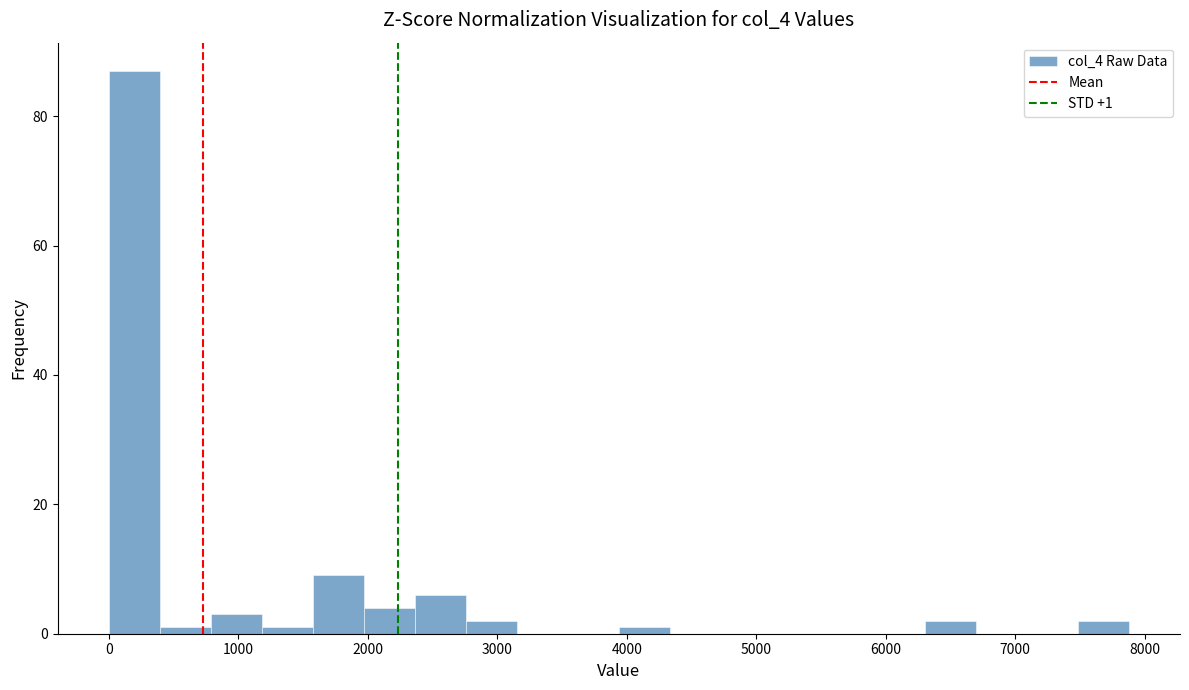

Read against the x-axis, roughly where is the centre of the tallest bar?

200